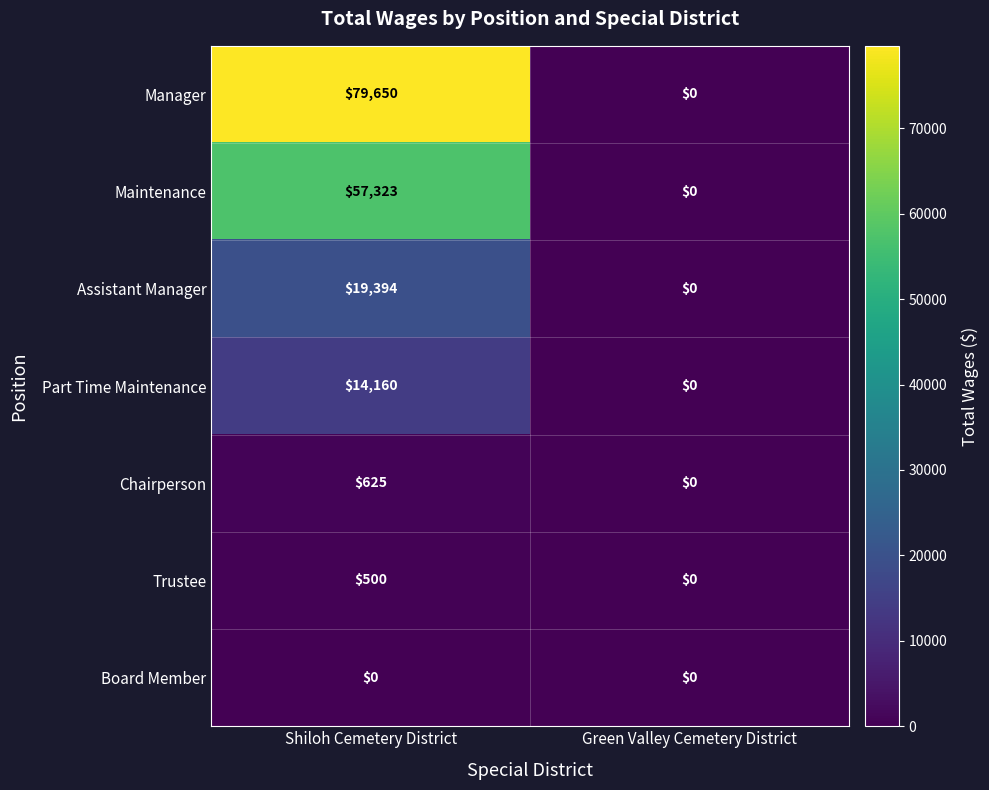

Reading left to right, transcribe all the data shown in this chart.

Manager: 79650	0
Maintenance: 57323	0
Assistant Manager: 19394	0
Part Time Maintenance: 14160	0
Chairperson: 625	0
Trustee: 500	0
Board Member: 0	0